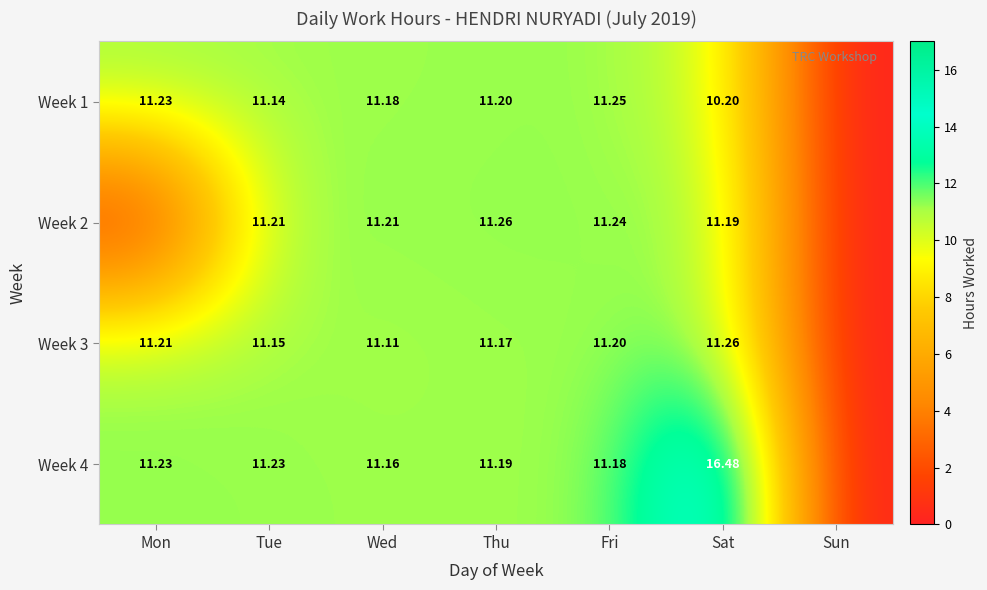

Is it true that Week 2 equals 11.3 at Thu?

True